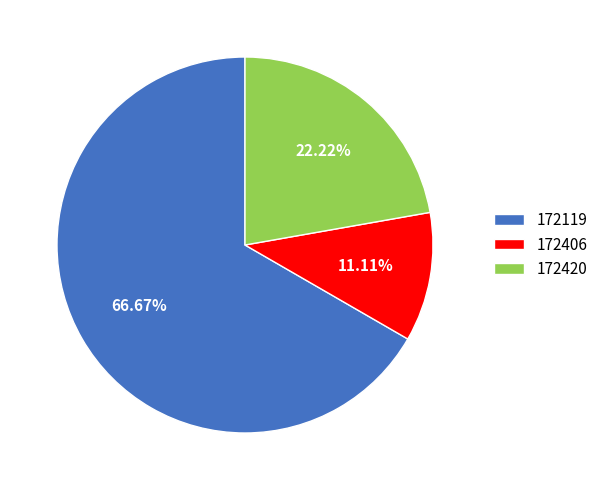

Does any single category account for the majority?

Yes